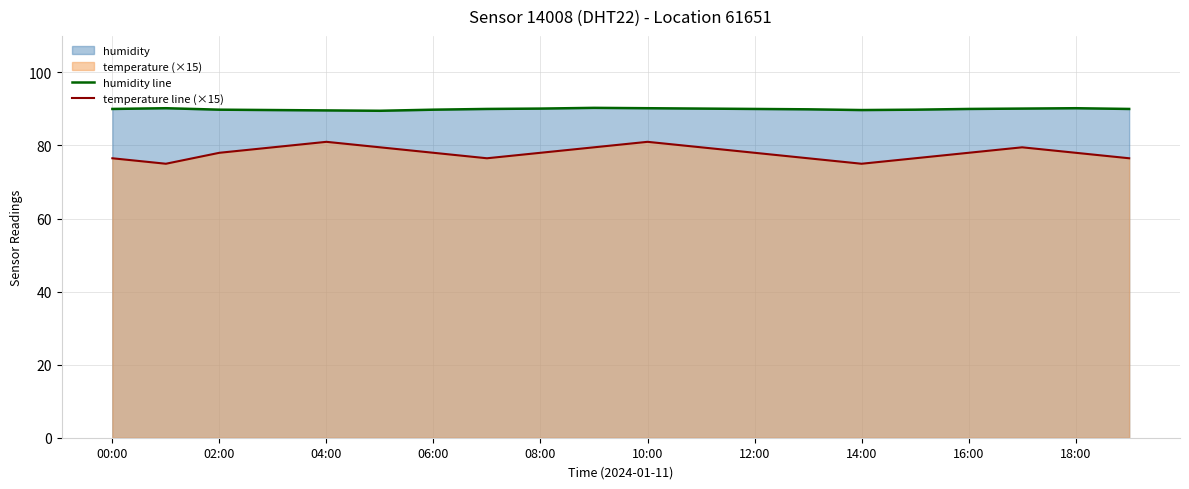

What is the approximate value of humidity line at 16:00?

90.0